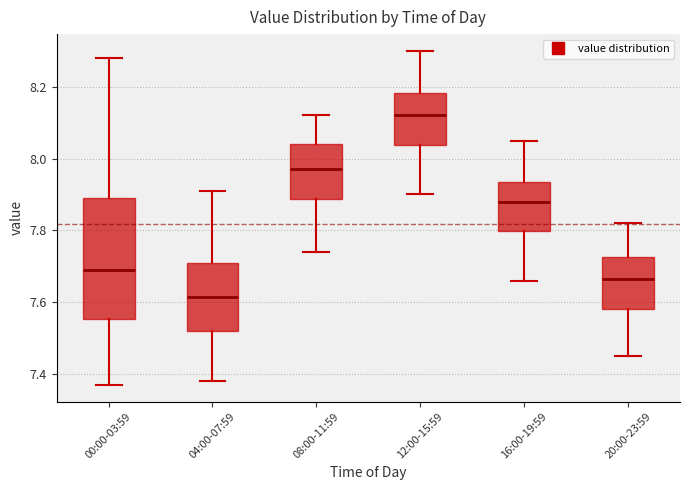

Where is the upper edge of the box for 00:00-03:59 on the y-axis? The values are not printed on the chart, so give them approximately, as read against the axis.

7.90